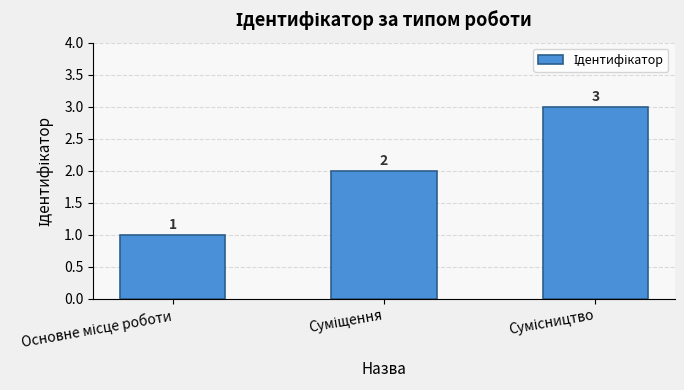

What is the greatest value displayed?

3